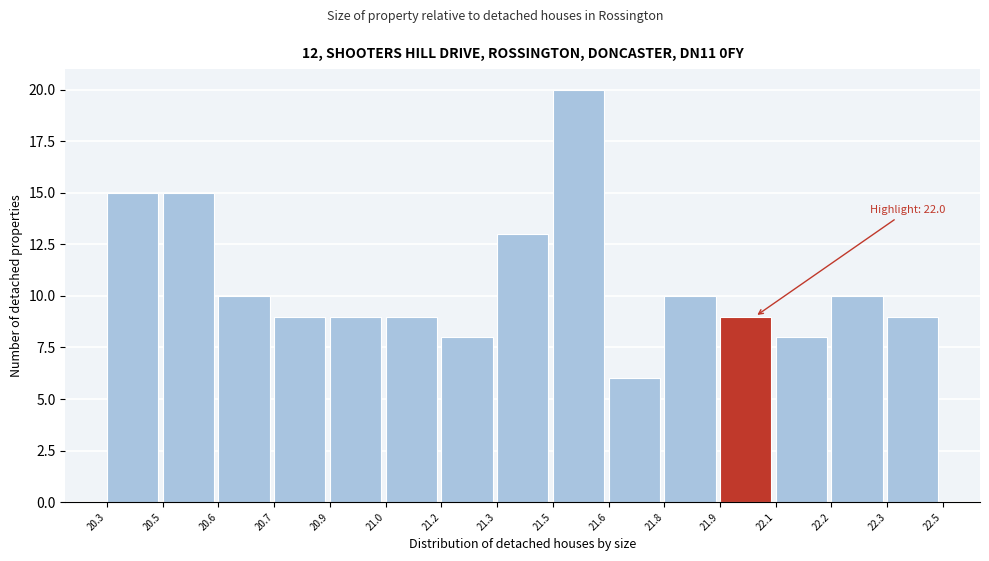

Reading left to right, extract all data points from this chart.

20.3=15	20.5=15	20.6=10	20.7=9	20.9=9	21.0=9	21.2=8	21.3=13	21.5=20	21.6=6	21.8=10	21.9=9	22.1=8	22.2=10	22.3=9